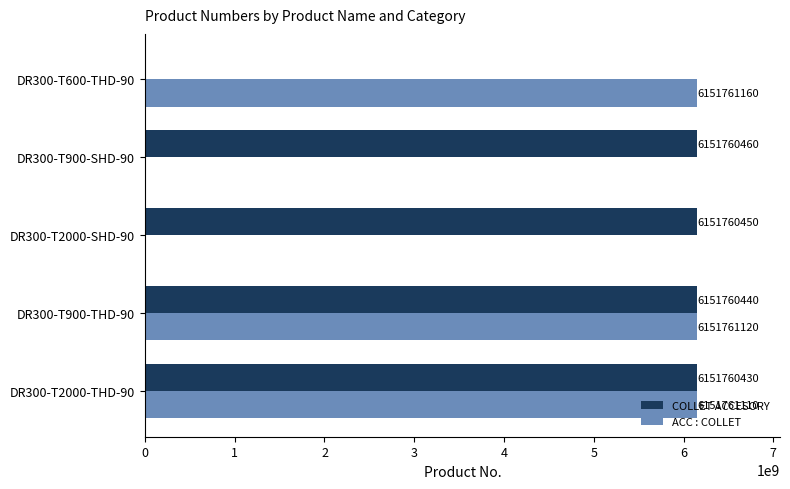

True or false: ACC : COLLET has a value of 1954198580 at DR300-T2000-SHD-90.

False